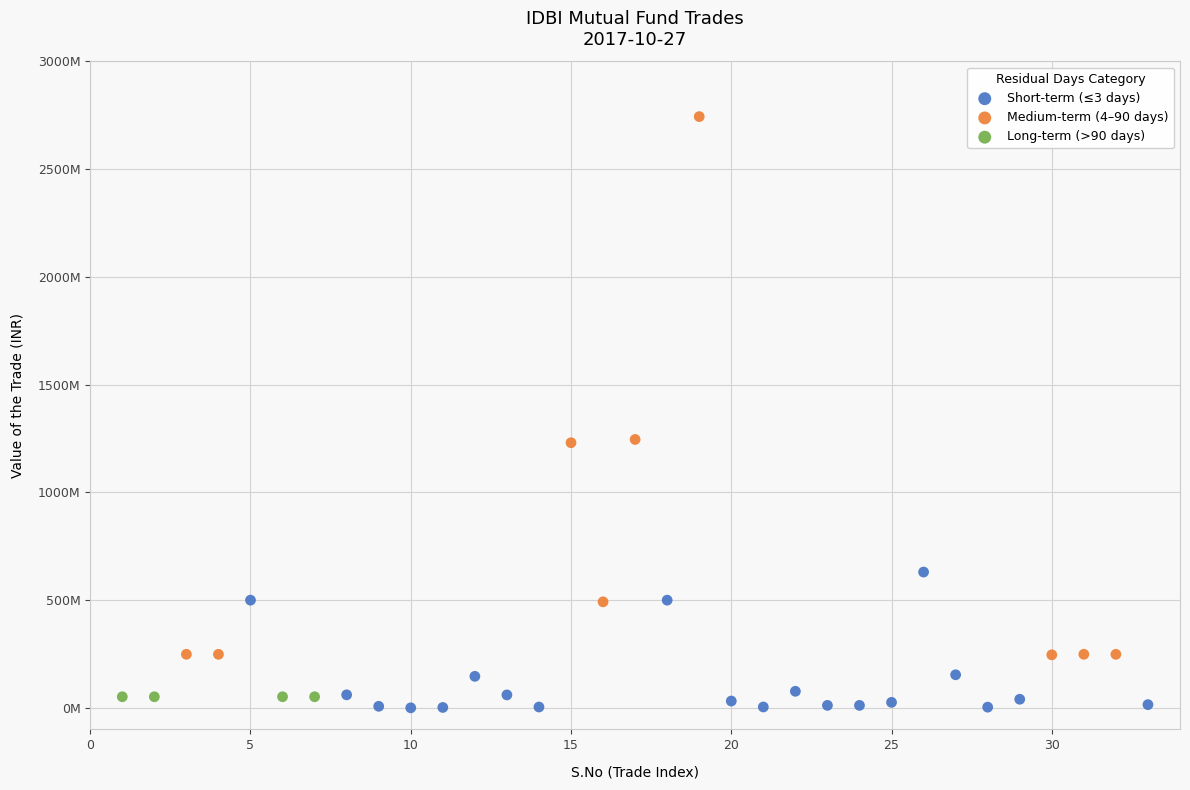

What are all the series names shown in the legend?

Short-term (≤3 days), Medium-term (4–90 days), Long-term (>90 days)